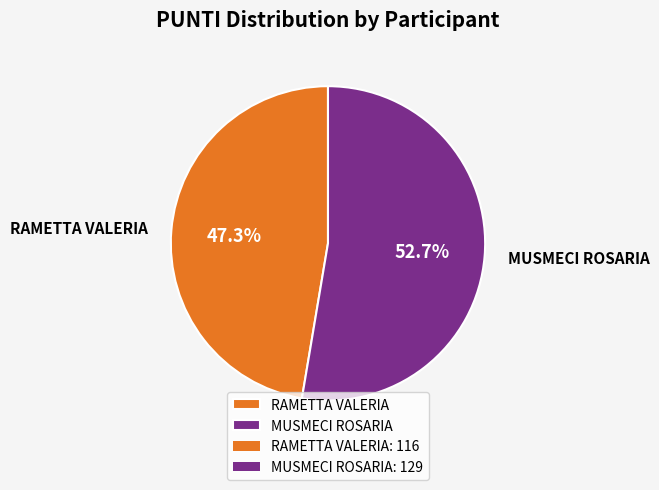

Approximately how many times larger is the value at RAMETTA VALERIA compared to MUSMECI ROSARIA?

0.9